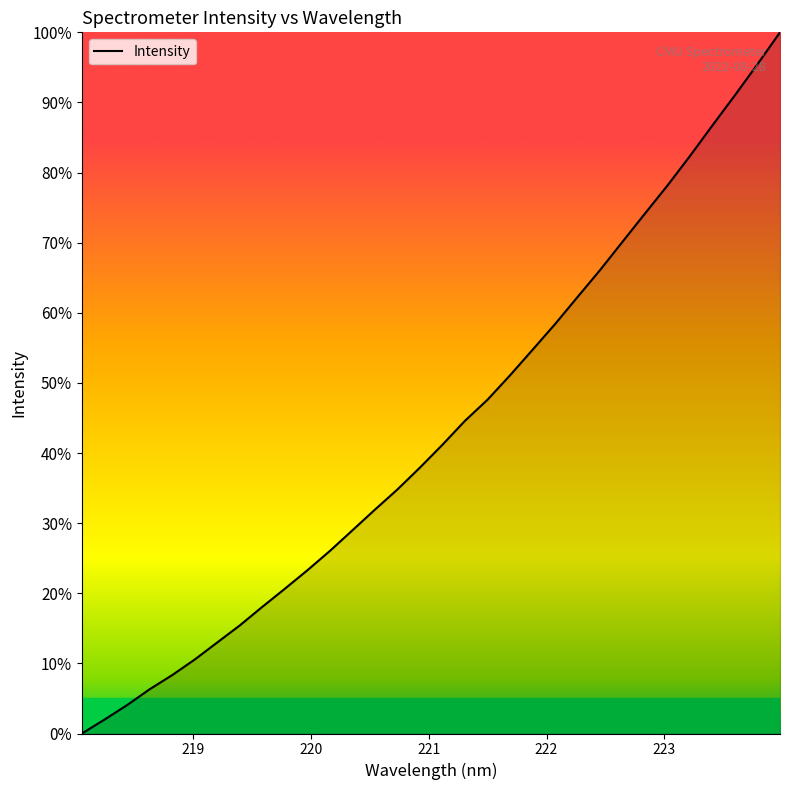

What is the greatest value displayed?

100.0